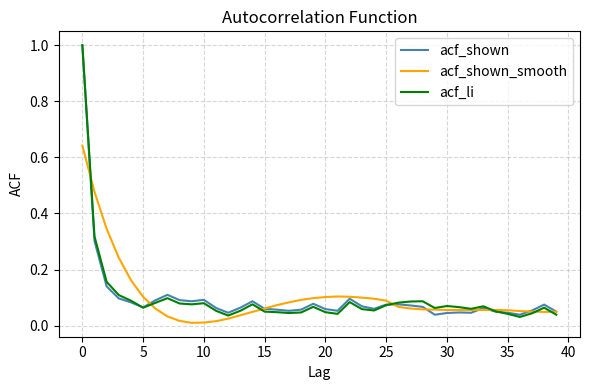

What is the maximum value for acf_shown?

1.0